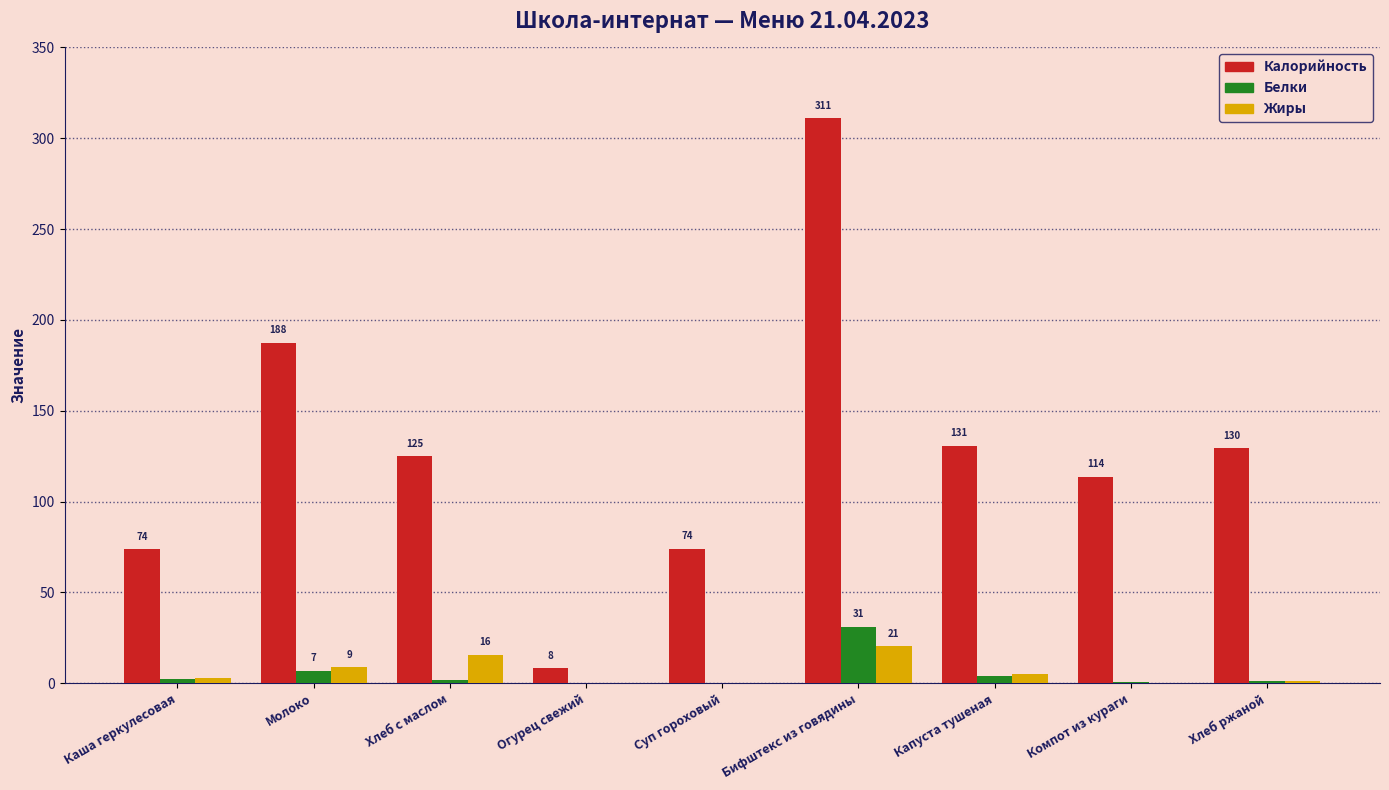

Which label corresponds to the largest value in the chart?

Бифштекс из говядины